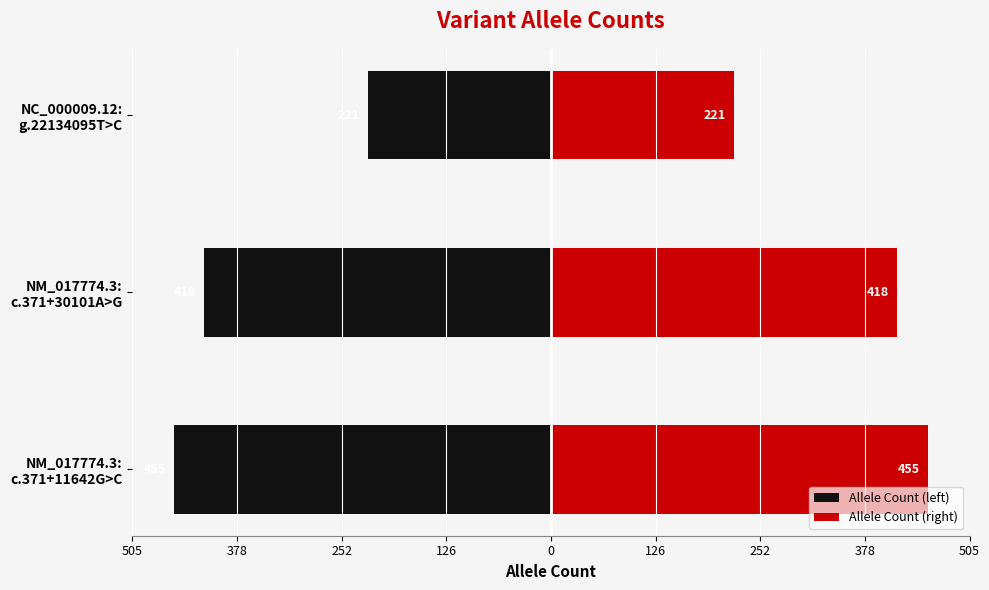

How many groups of bars are there?

3